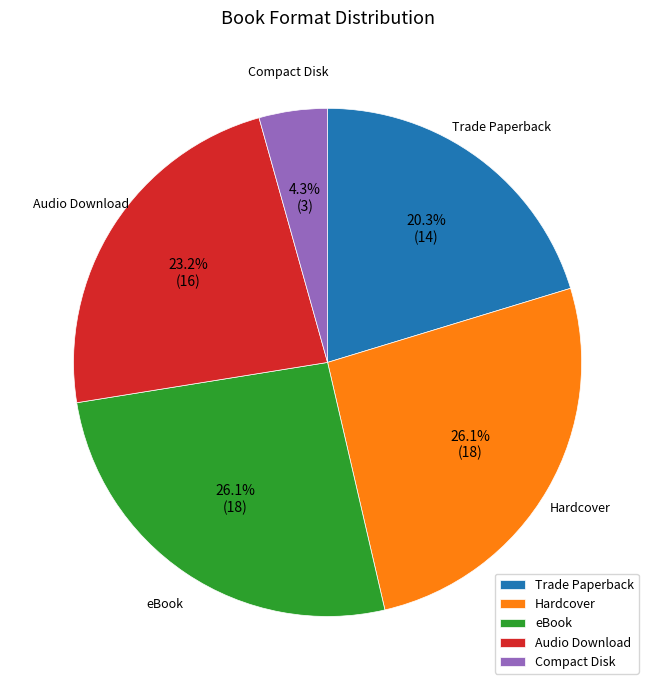

Does any single category account for the majority?

No